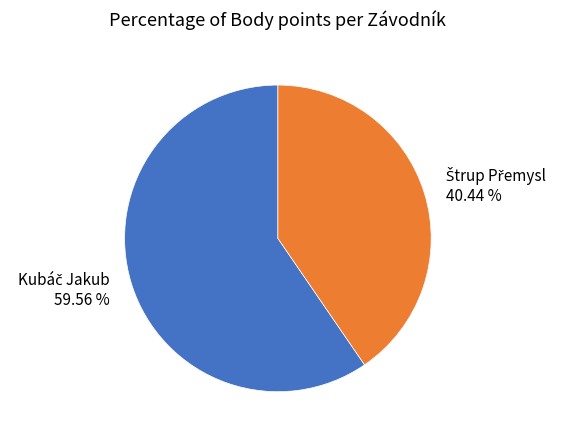

How many segments does this pie chart have?

2